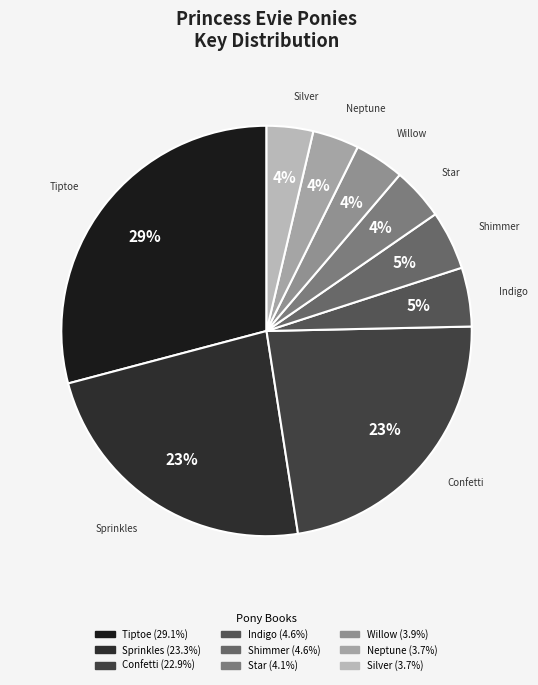

Is it true that Sprinkles is 28% of the pie?

False